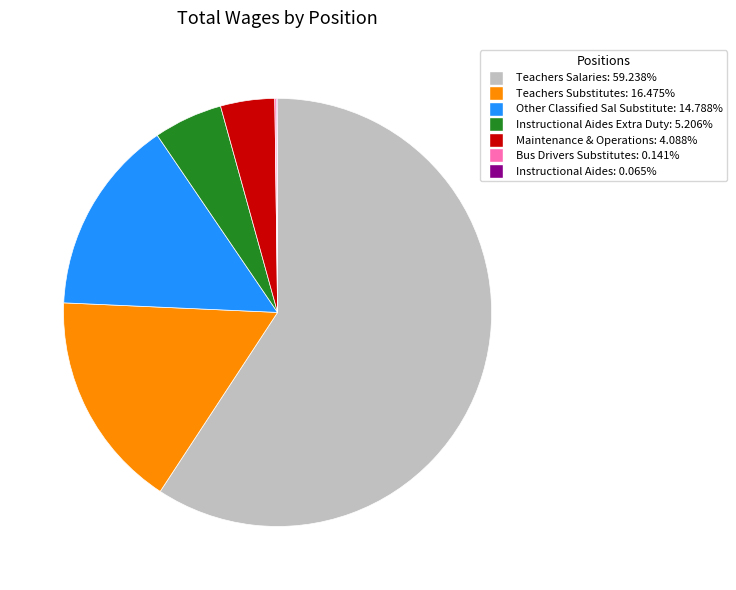

Is Teachers Salaries: 59.238% the majority of the pie?

Yes